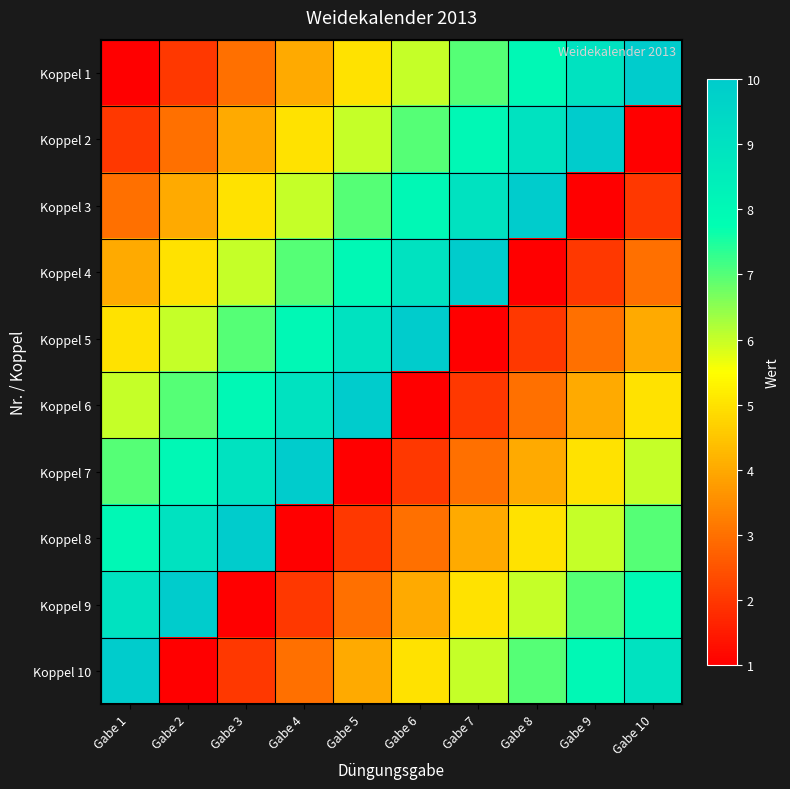

Which series has the largest range (max minus min)?

Koppel 1